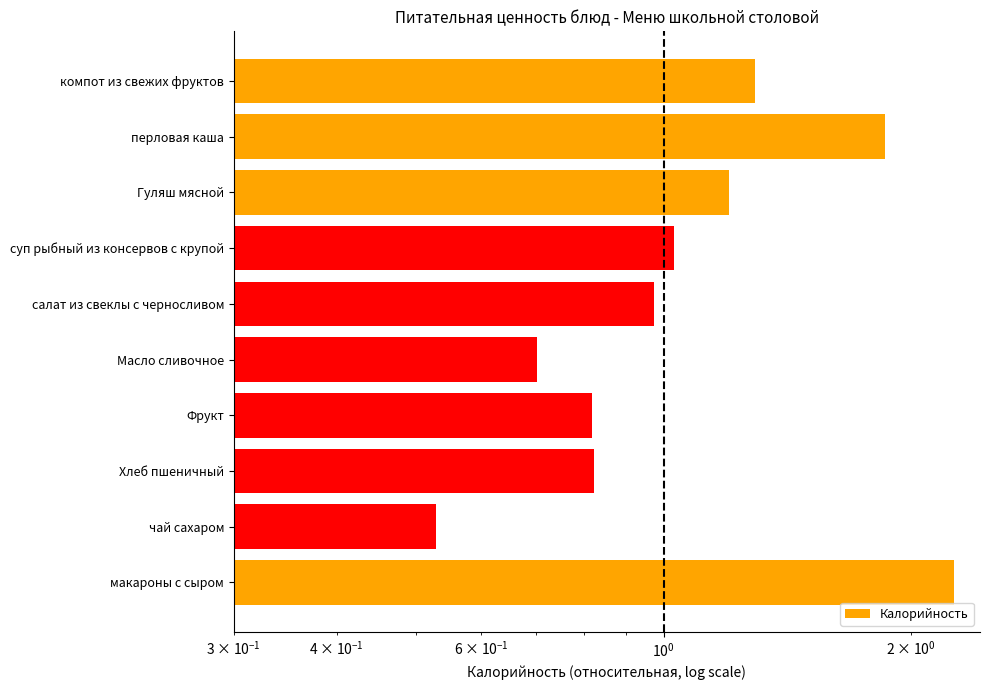

What value does the data have at Хлеб пшеничный?

0.8